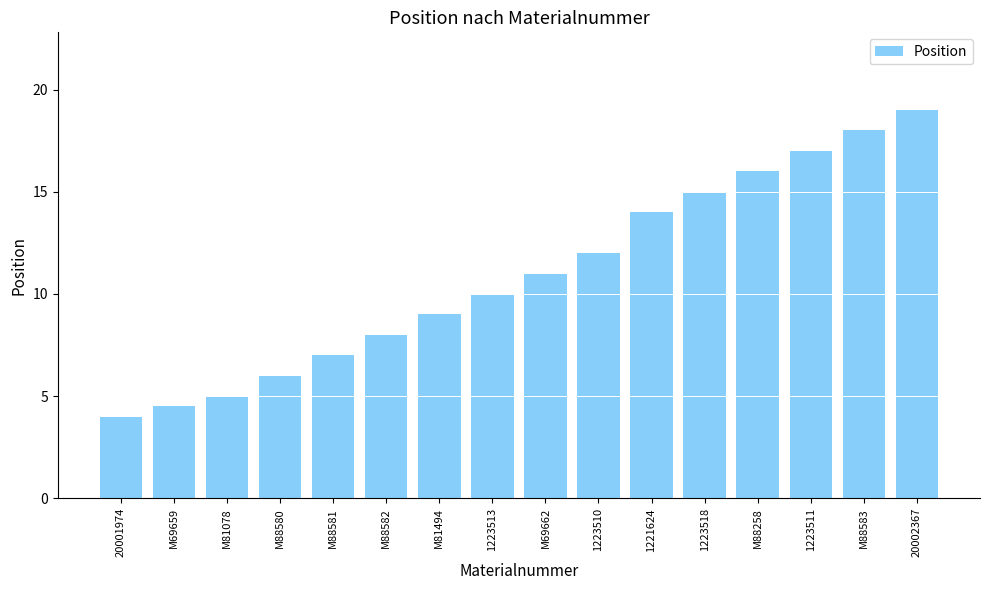

What is the sum of all values?

175.5